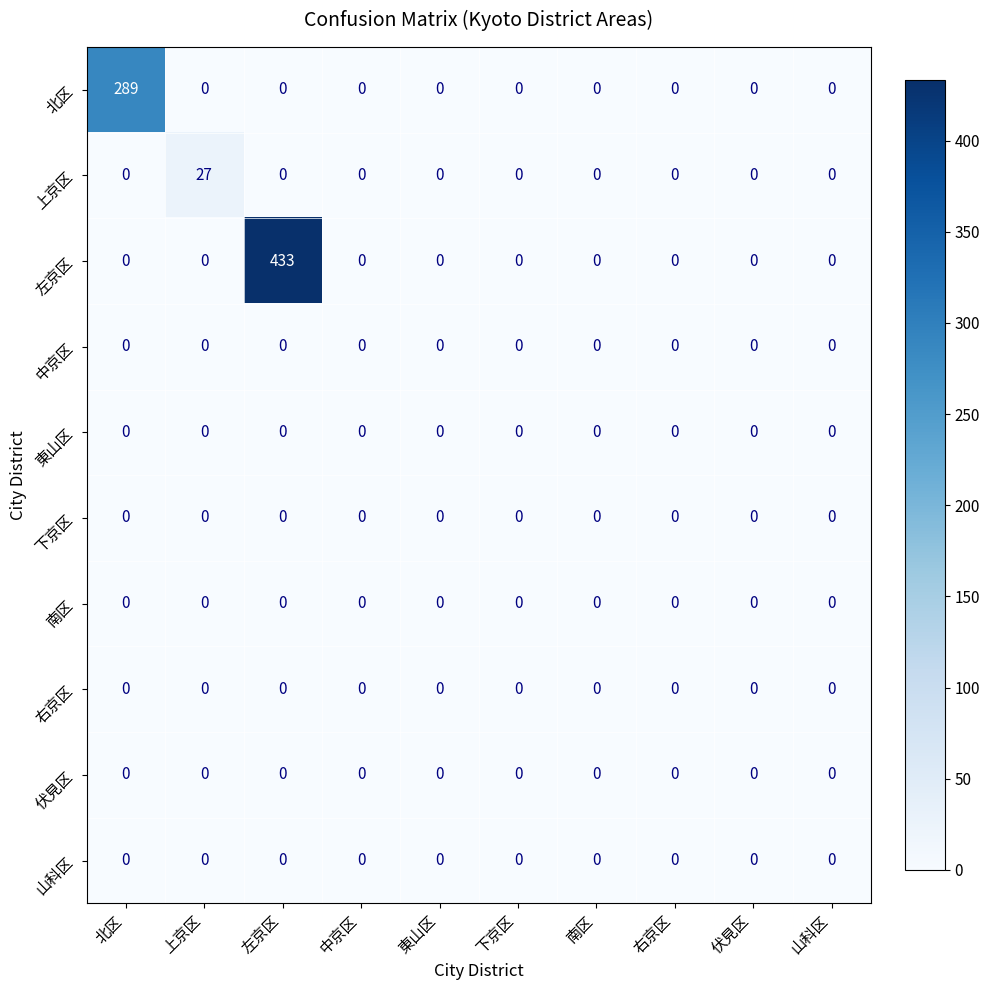

What is the difference between the highest and lowest values at 上京区?

27